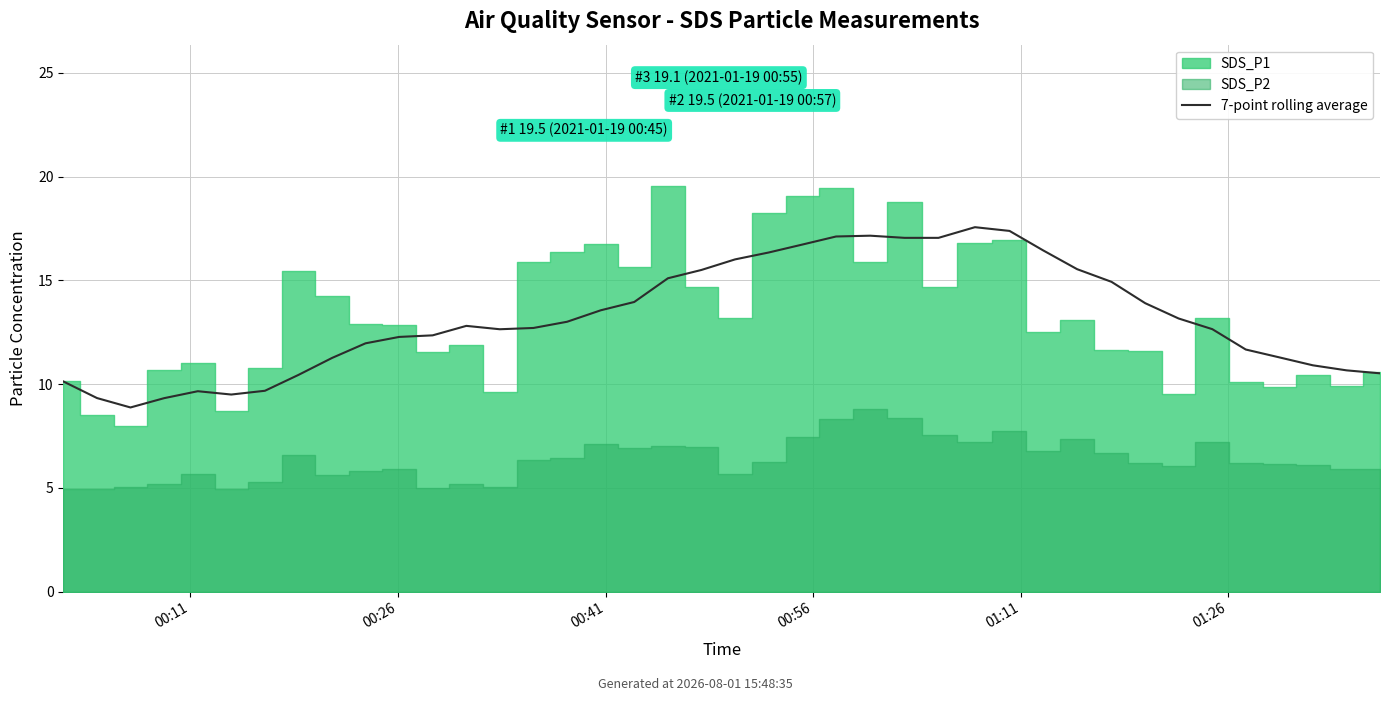

Count the number of values greater than 12.

25